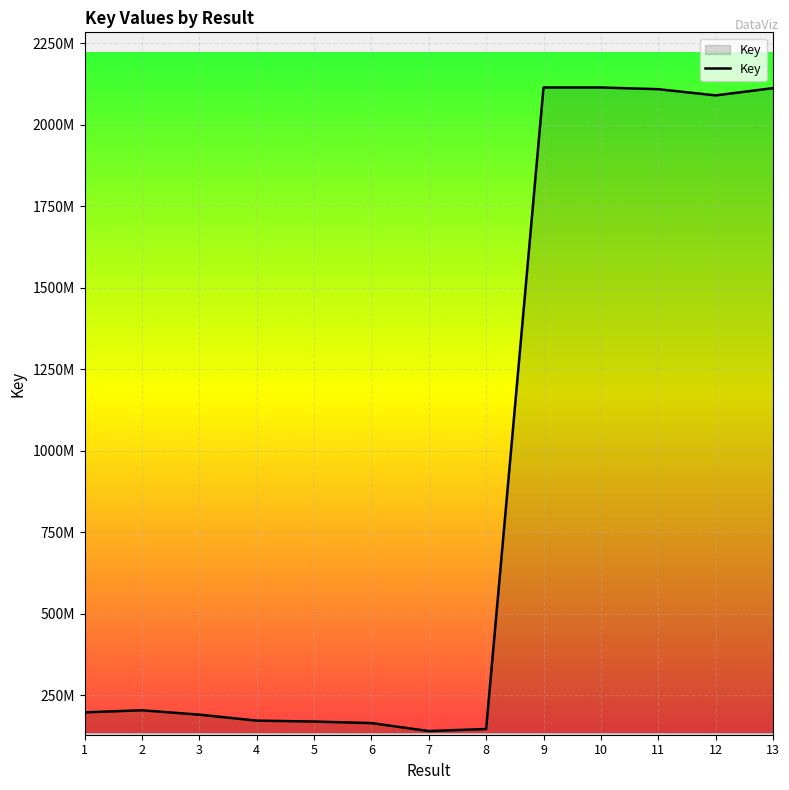

Is it true that the value at 8 is 146771677?

True